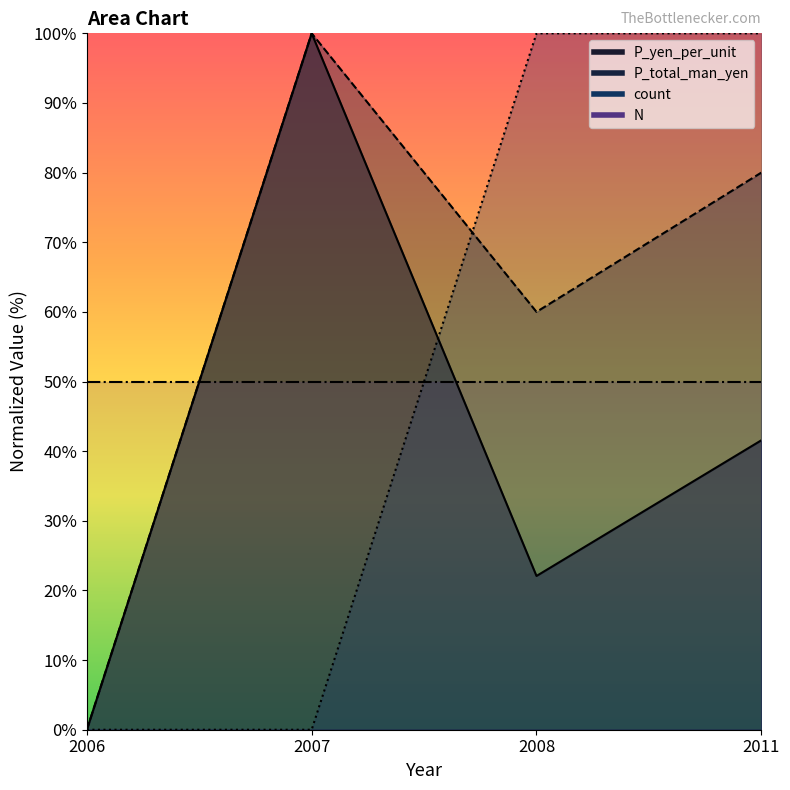

What is the spread (max minus min) of values at 2007?

100.0